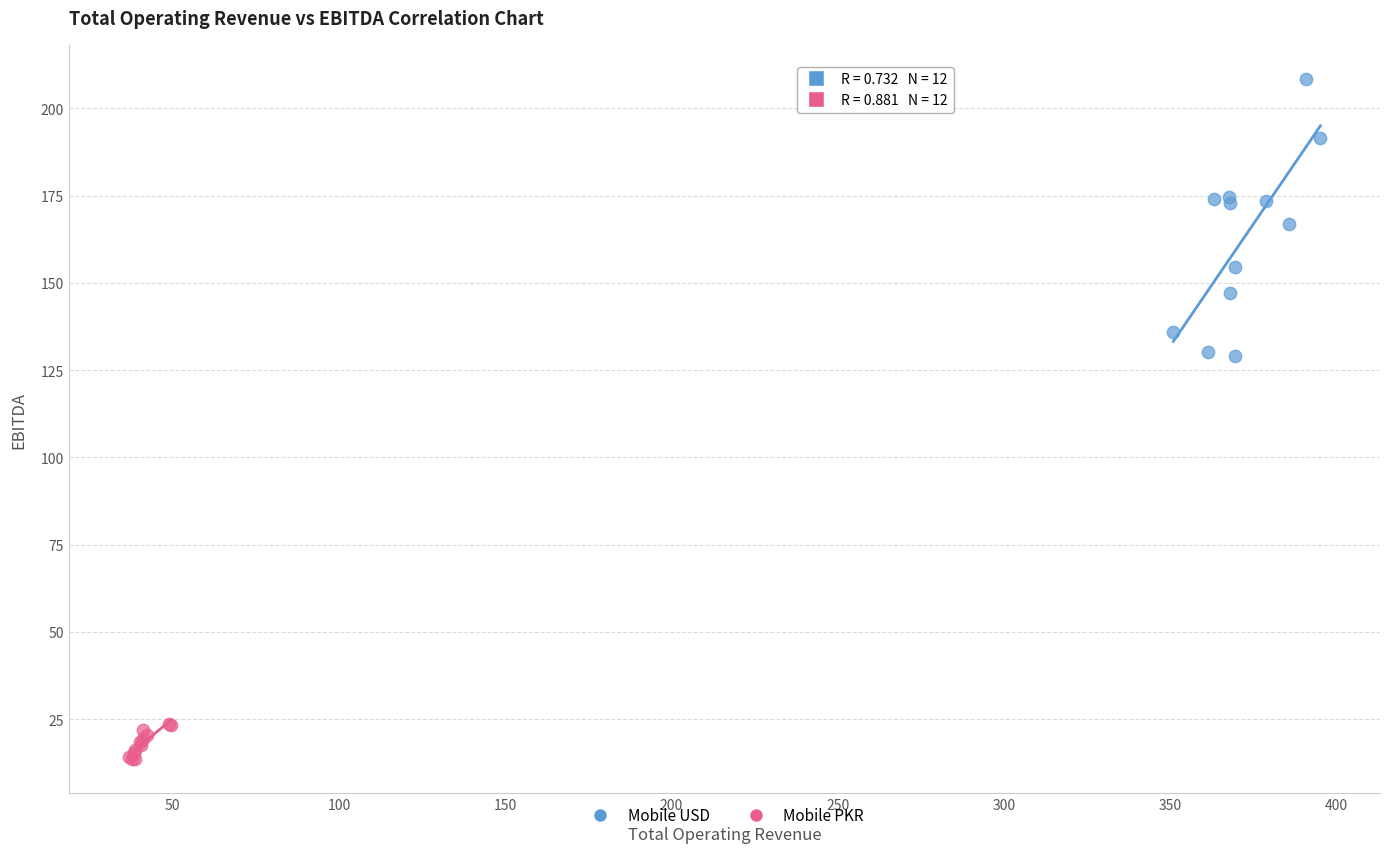

Which series reaches the maximum Y coordinate?

Mobile USD